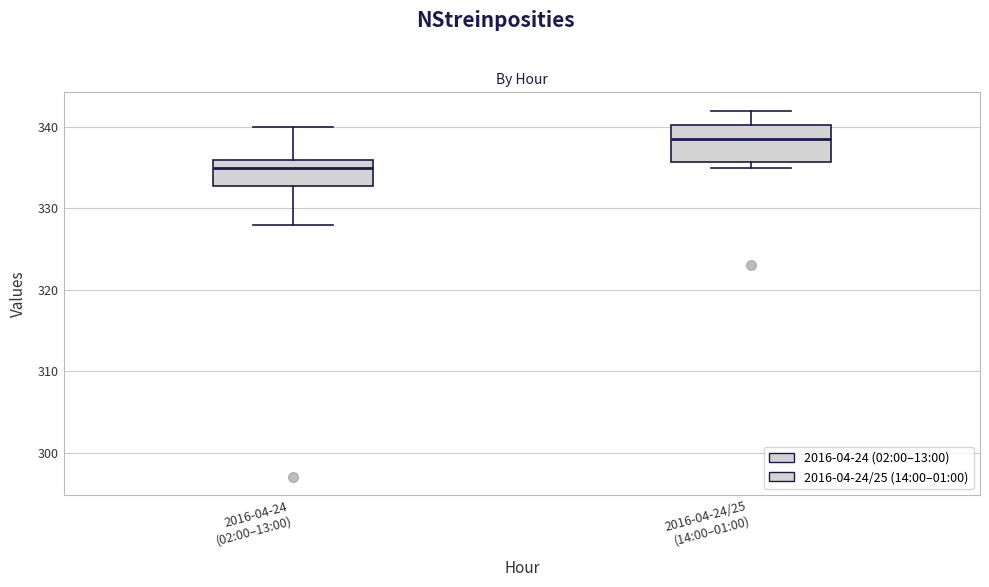

Reading left to right, read every box against the y-axis: the position of its median line, the range the box covers, and the ends of its whiskers. The values are not printed on the chart, so give them approximately, as read against the axis.

2016-04-24 (02:00–13:00): median 335, box 333 to 336, whiskers 328 to 340
2016-04-24/25 (14:00–01:00): median 339, box 336 to 340, whiskers 335 to 342